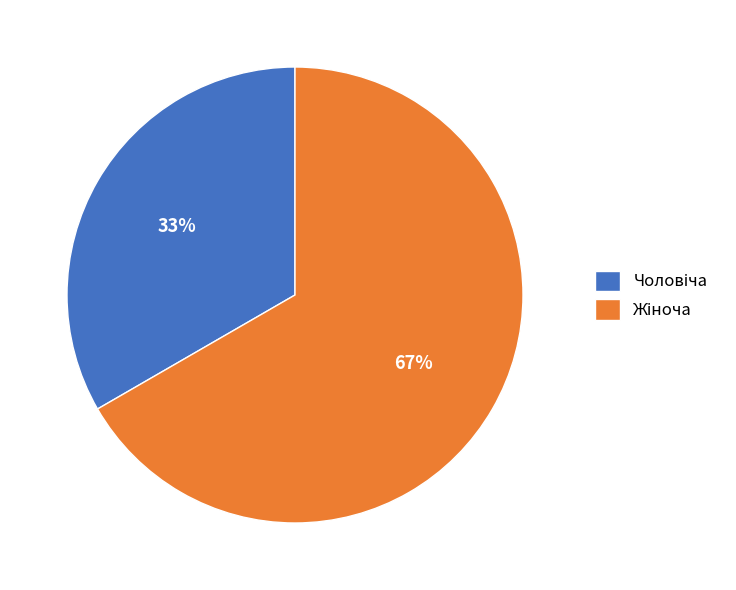

To the nearest percent, what is the average slice percentage?

50%